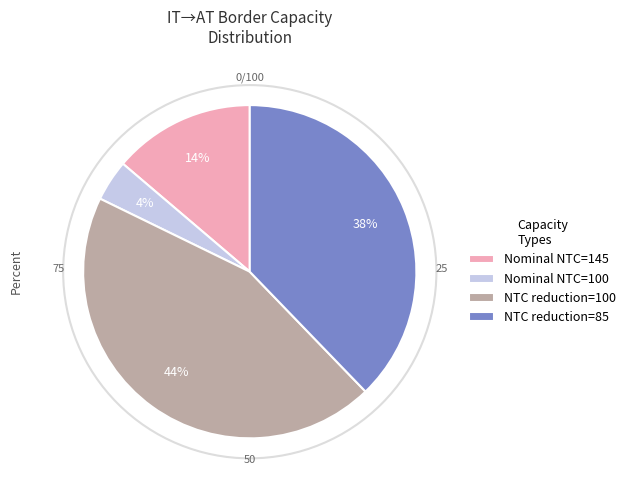

To the nearest percent, what percentage of the pie is Nominal NTC=100?

4%